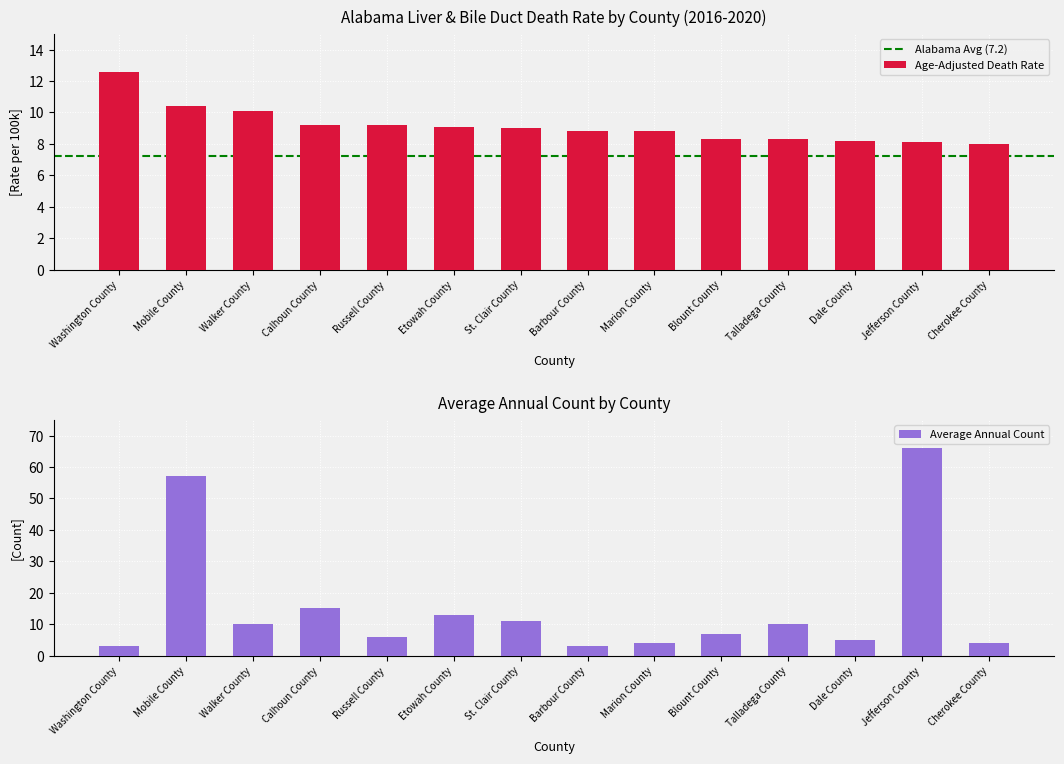

What is the ratio of the value at Cherokee County to the value at Dale County?

1.0